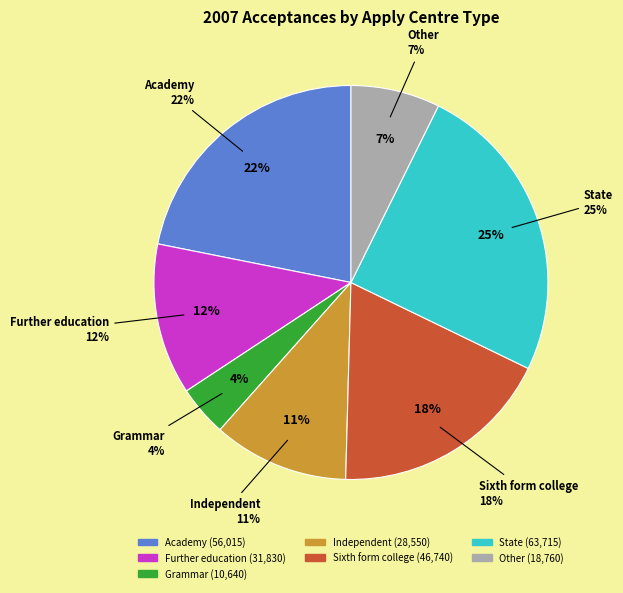

What is the change in value from Academy to Independent?

-27465